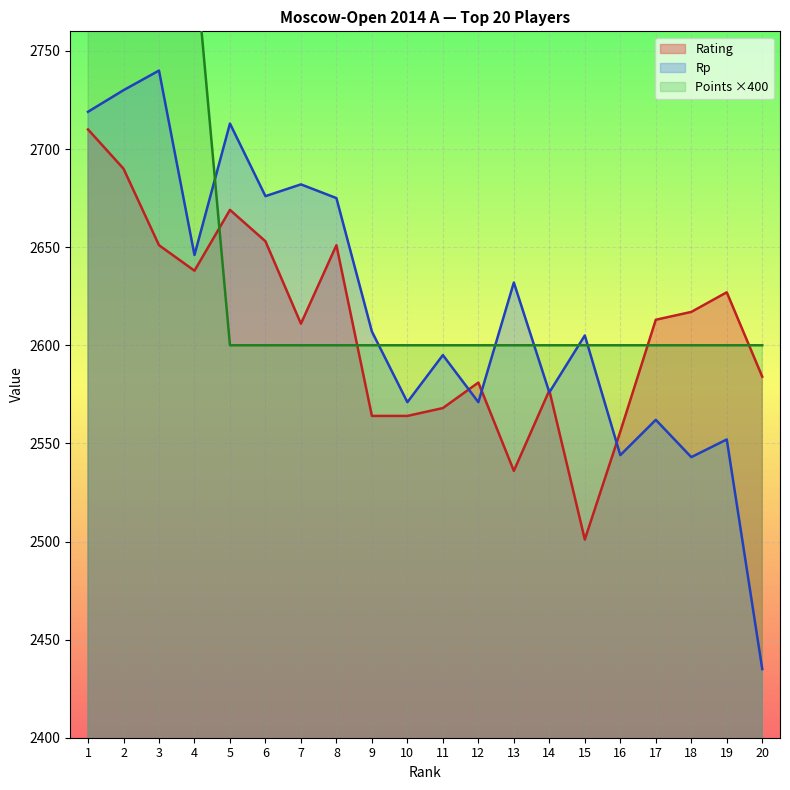

At which category does the chart reach its minimum across all series?

20